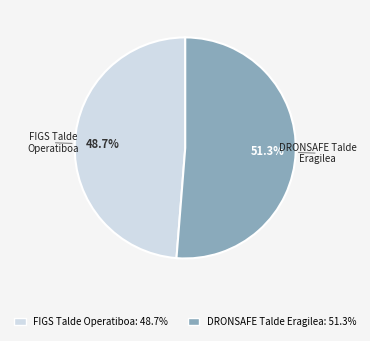

Rank the categories by value from highest to lowest.

DRONSAFE Talde Eragilea, FIGS Talde Operatiboa